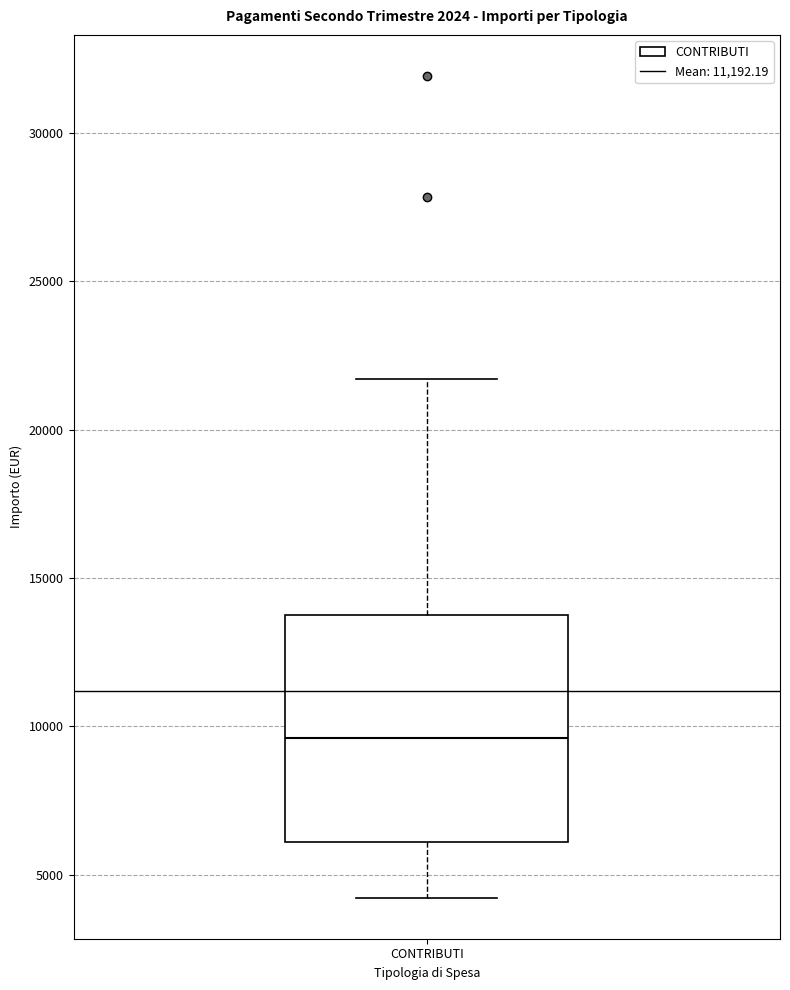

Read this box plot against the y-axis: the position of the median line, the range covered by the box, and the ends of both whiskers. The values are not printed on the chart, so give them approximately, as read against the axis.

median 9500, box 6000 to 14000, whiskers 4000 to 21500